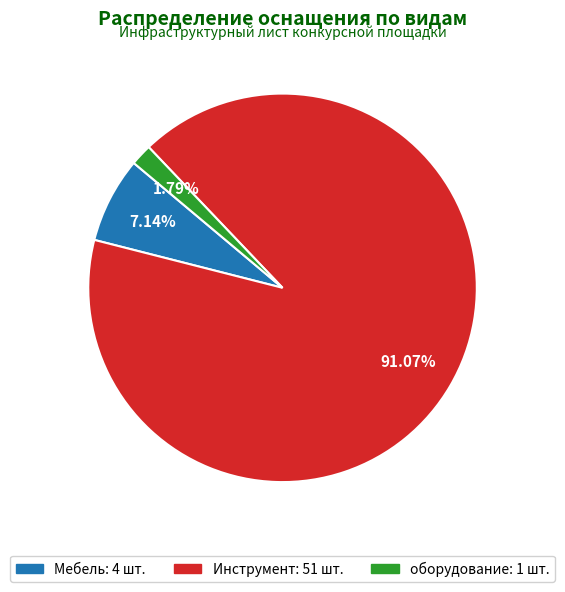

To the nearest percent, what is the difference between the largest and smallest slice percentages?

89%